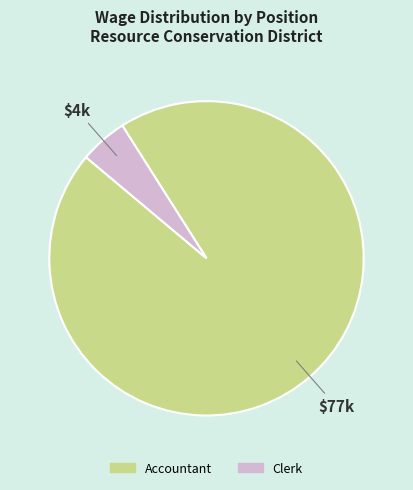

Which slice is the largest?

Accountant